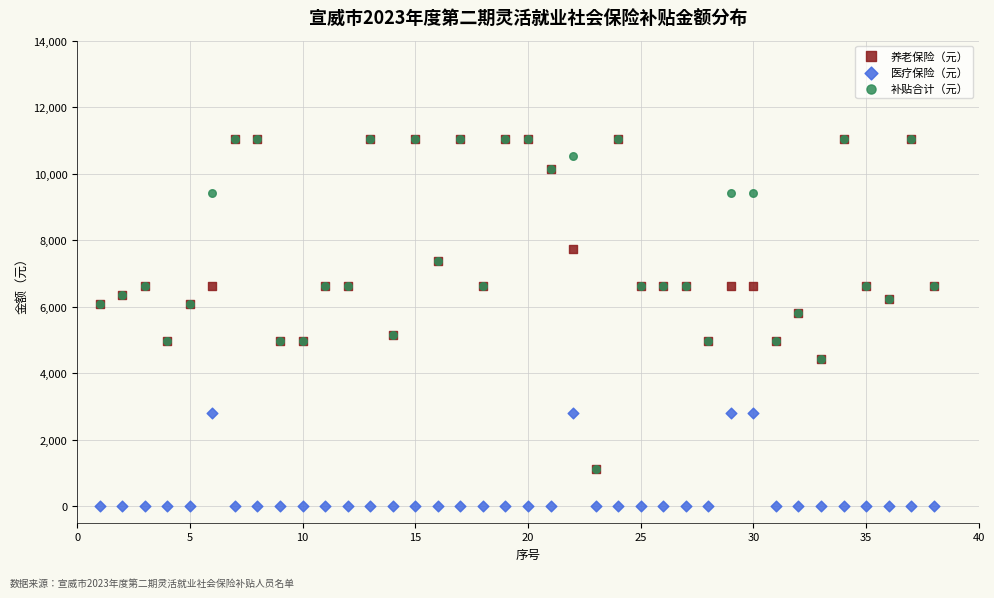

What are all the series names shown in the legend?

养老保险（元）, 医疗保险（元）, 补贴合计（元）